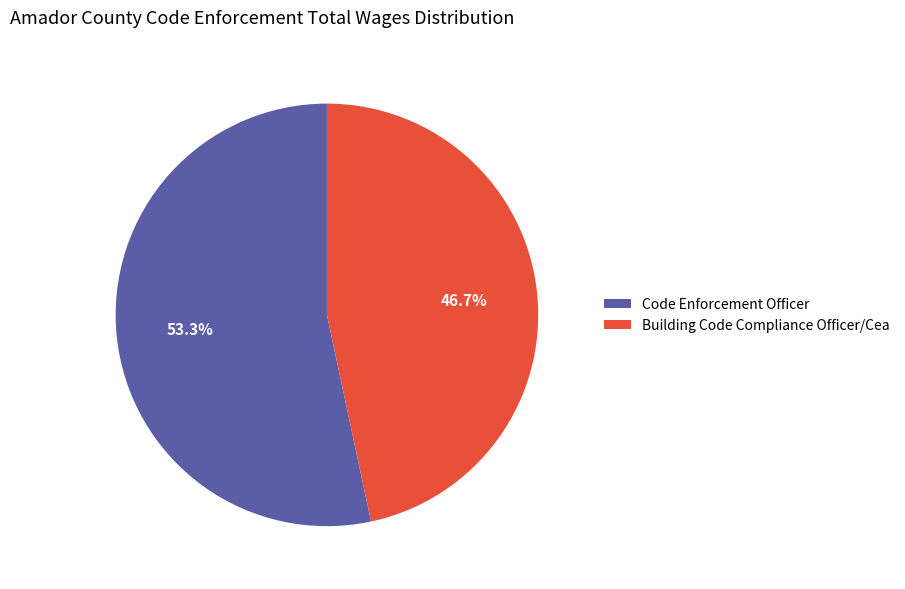

To the nearest percent, what is the combined percentage of Building Code Compliance Officer/Cea and Code Enforcement Officer?

100%